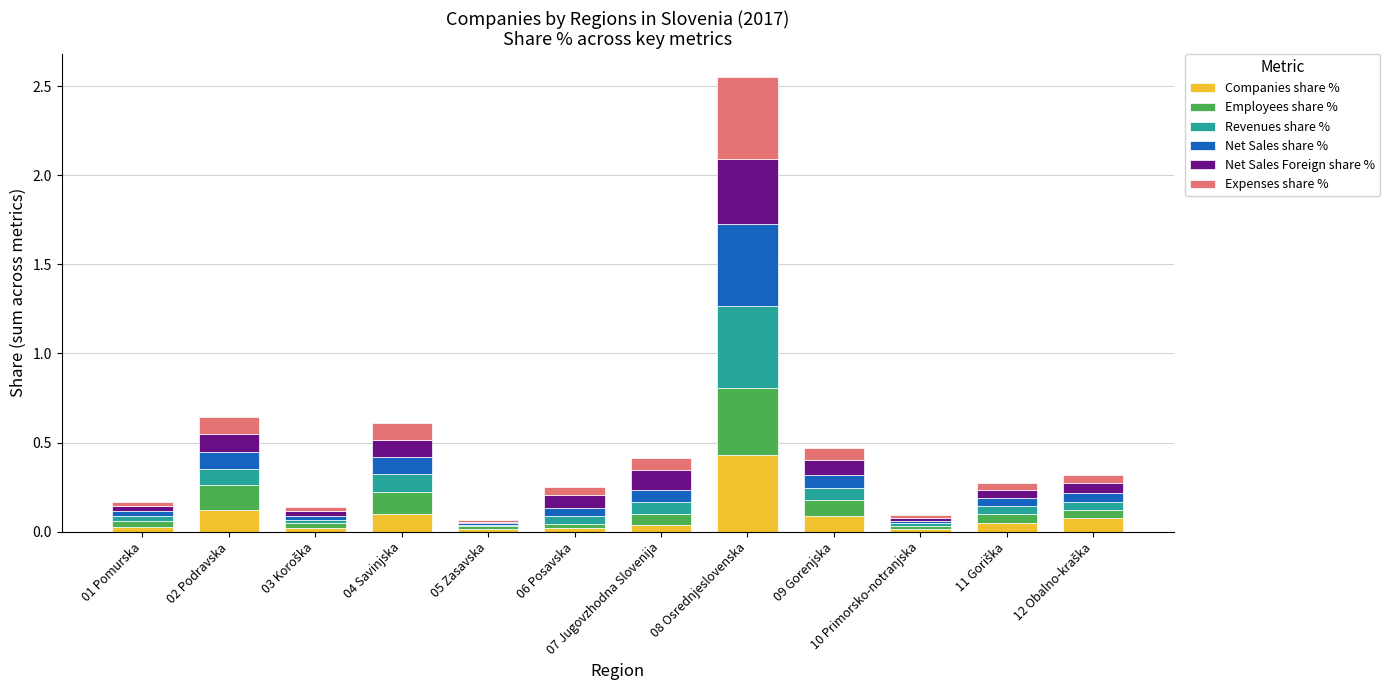

What are all the series names shown in the legend?

Companies share %, Employees share %, Revenues share %, Net Sales share %, Net Sales Foreign share %, Expenses share %